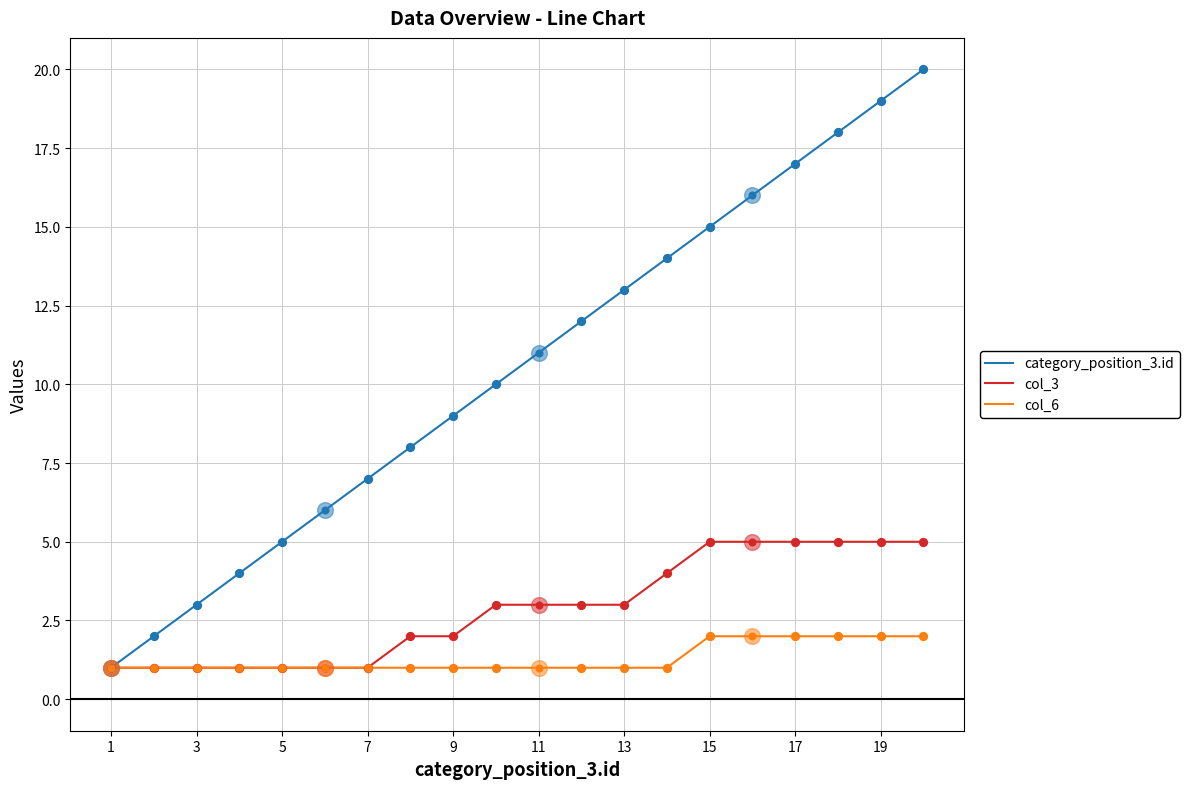

Which series has the widest spread of values?

category_position_3.id